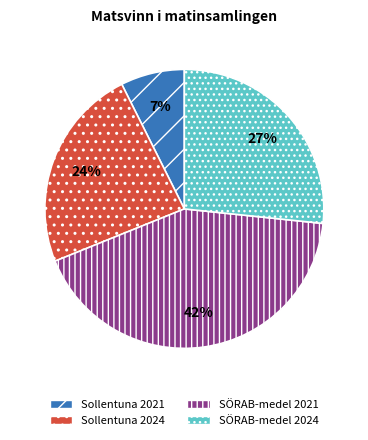

True or false: Sollentuna 2021 accounts for 7% of the total.

True